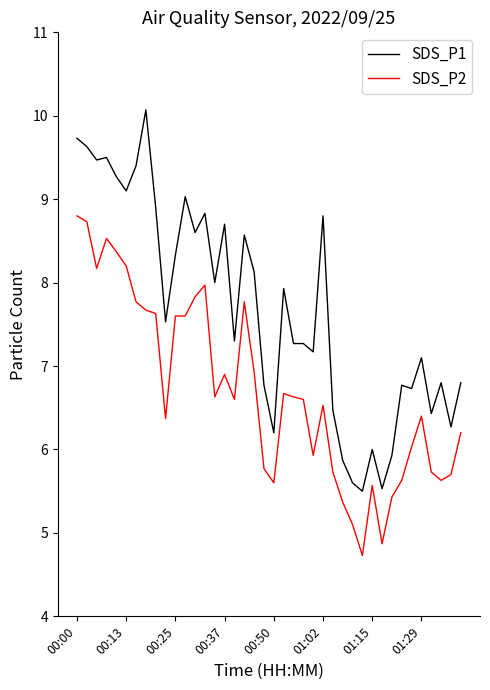

Which series has the widest spread of values?

SDS_P1